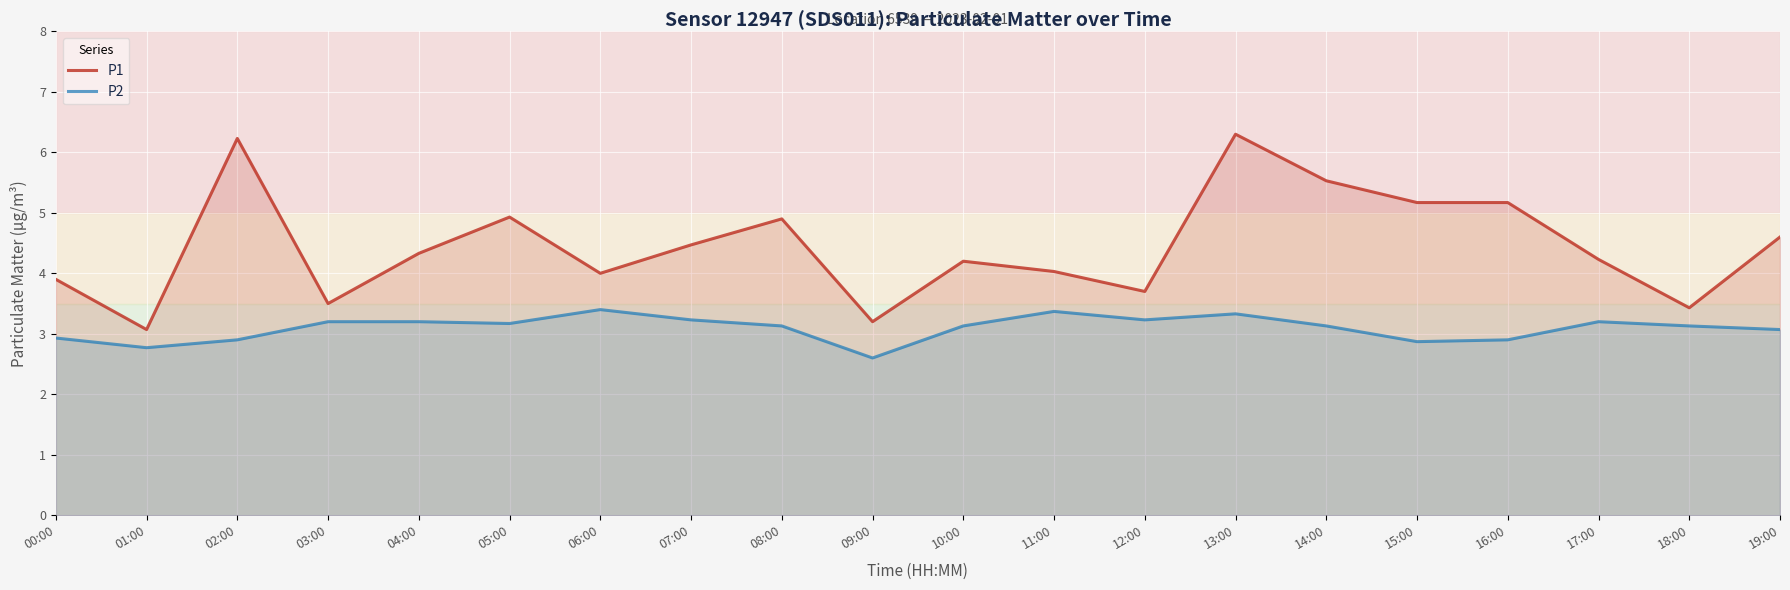

True or false: P2 and P1 intersect in this chart.

False